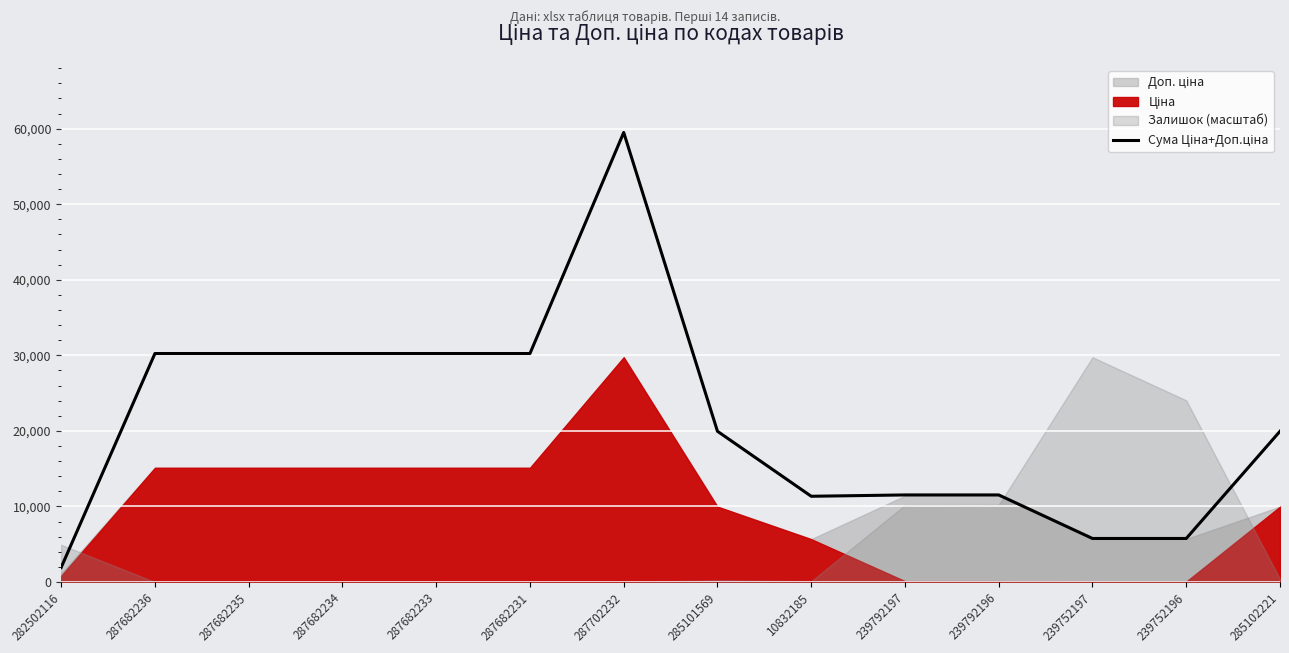

What is the difference between the maximum and minimum values?

57566.8